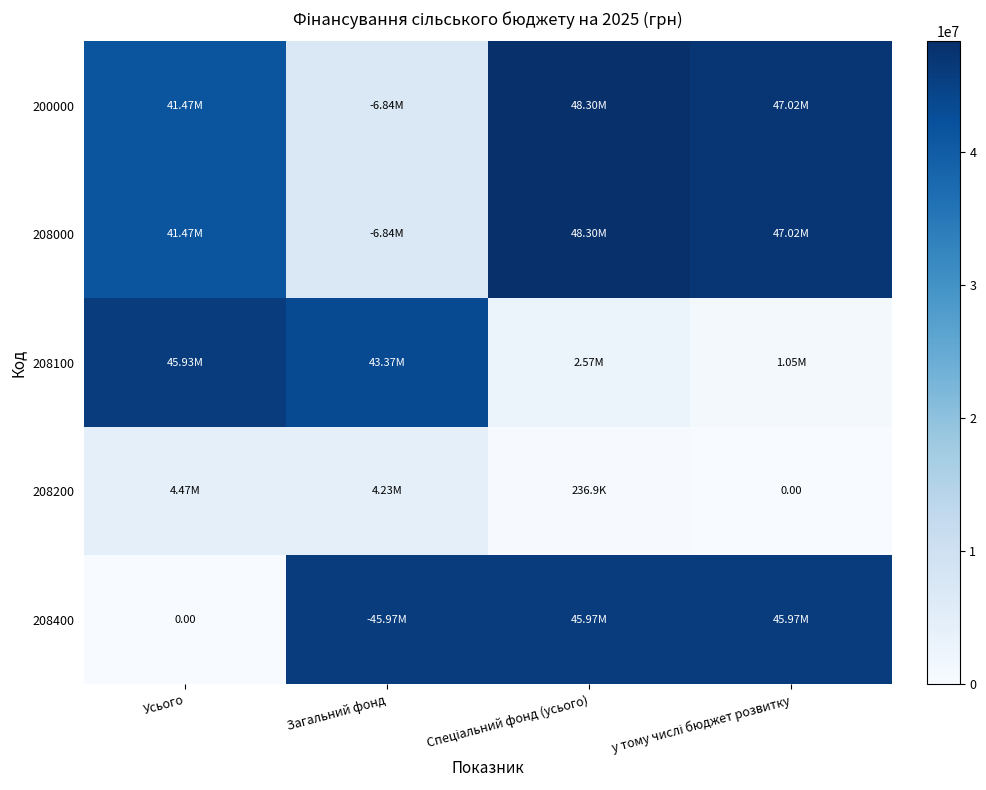

The value of 208100 at у тому числі бюджет розвитку is 429630.3. True or false?

False